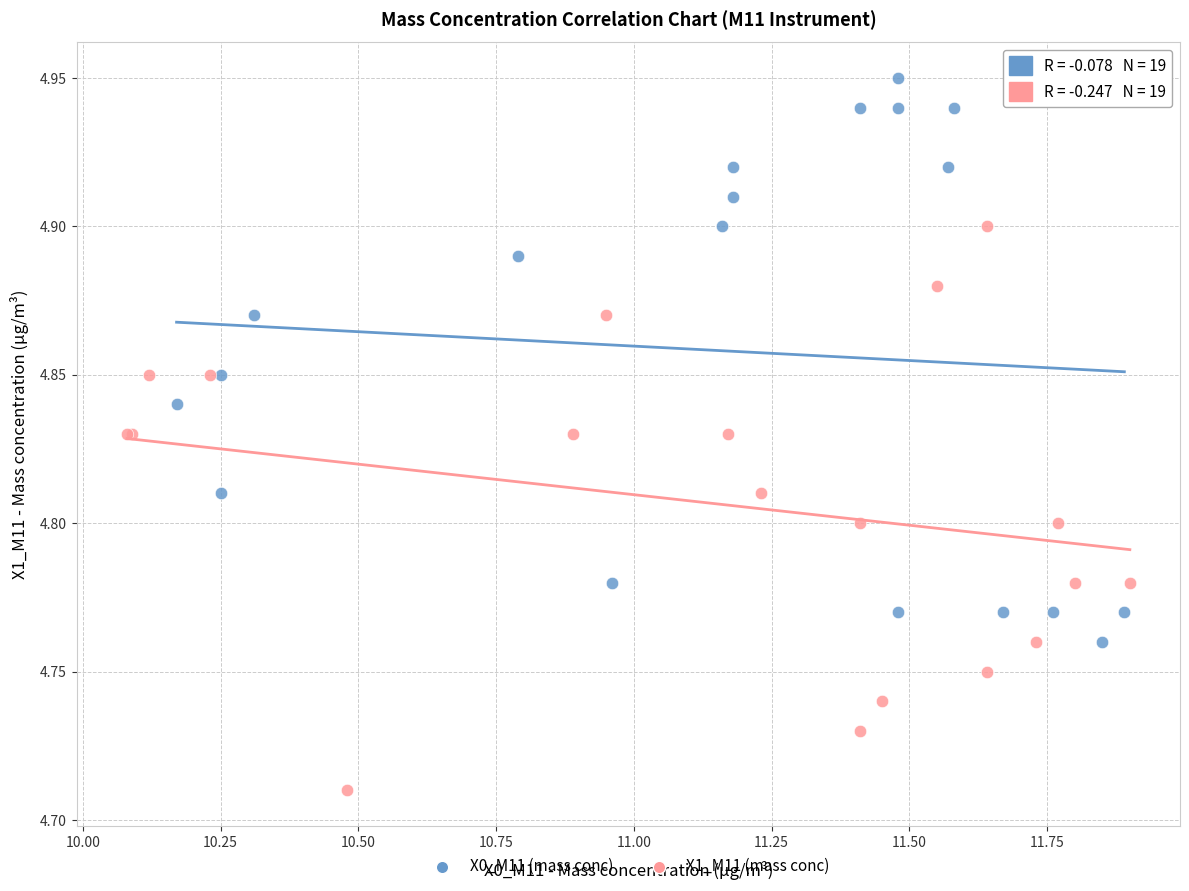

Which series reaches the maximum Y coordinate?

X0_M11 (mass conc)